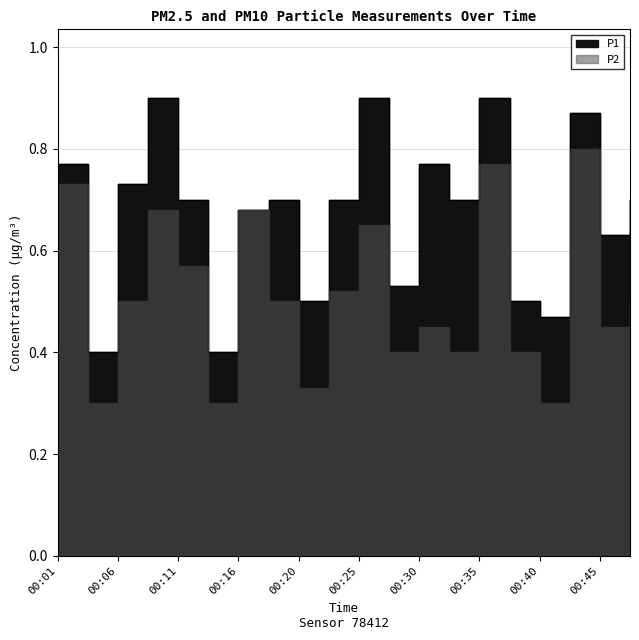

Is the value of P1 at 00:16 greater than the value of P2 at 00:18?

Yes